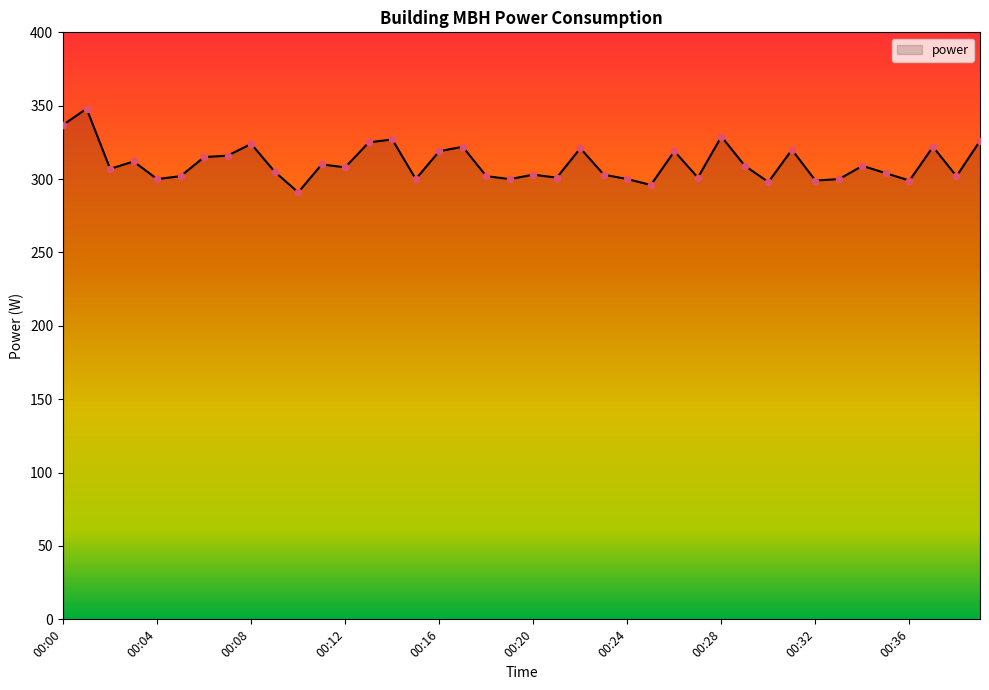

What is the minimum value shown in the chart?

291